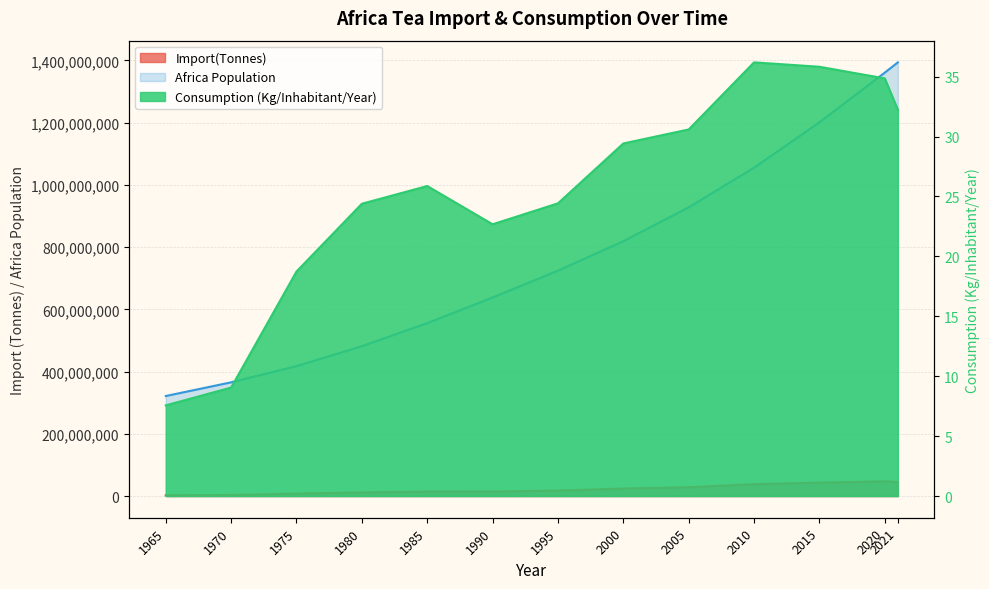

Is it true that Africa Population equals 1547055786.2 at 2005?

False